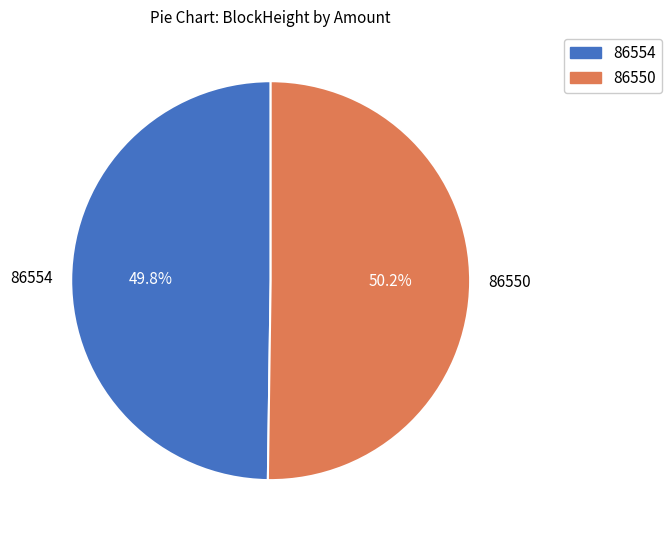

Count the number of slices in the pie.

2